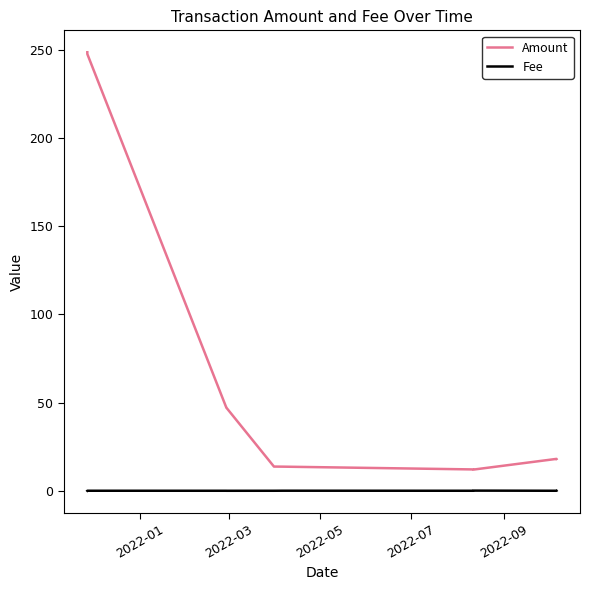

What are all the series names shown in the legend?

Amount, Fee